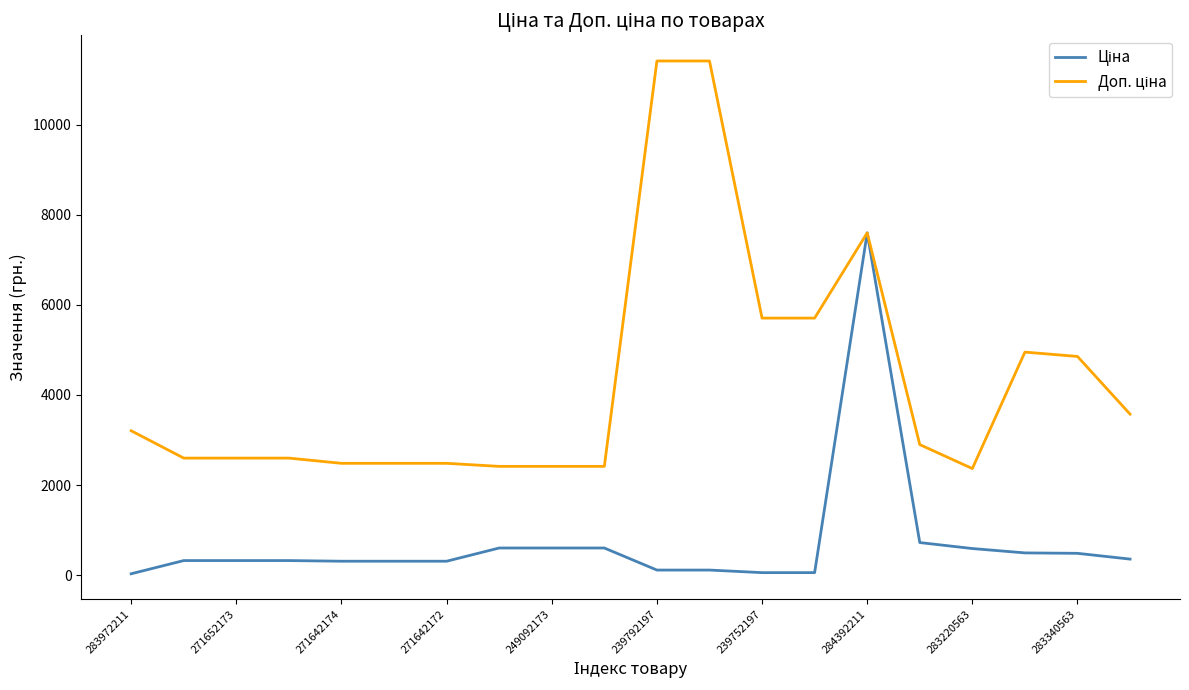

How many lines are shown in the chart?

2